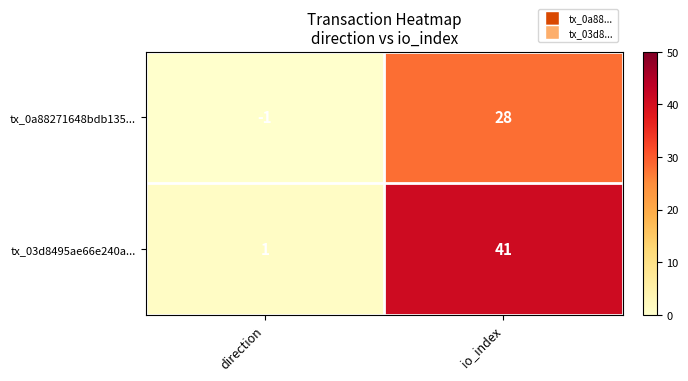

Reading left to right, what are all the values shown in this chart?

tx_0a88271648bdb135...: -1	28
tx_03d8495ae66e240a...: 1	41